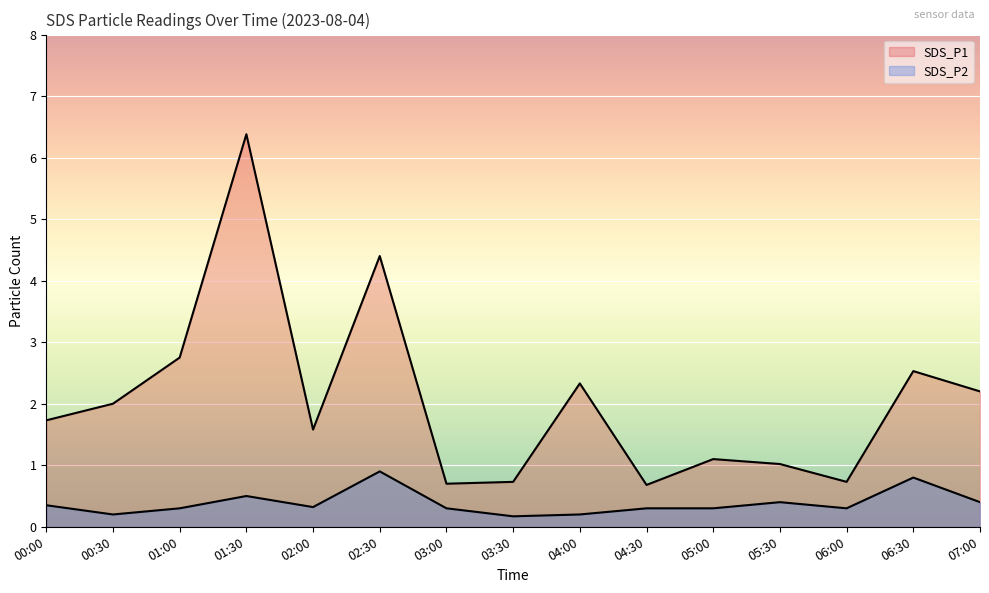

What is the difference between the SDS_P1 values at 04:00 and 06:30?

0.2